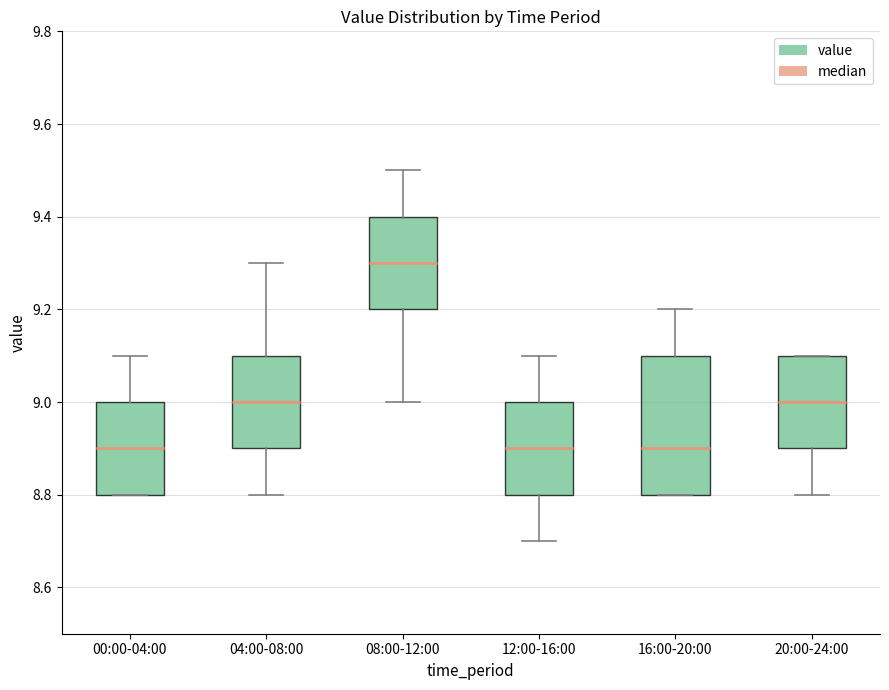

Which box is the tallest, from its lower edge to its upper edge?

16:00-20:00